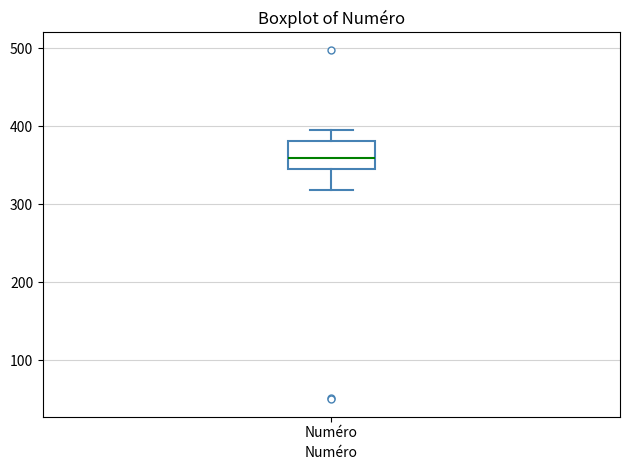

Read this box plot against the y-axis: the position of the median line, the range covered by the box, and the ends of both whiskers. The values are not printed on the chart, so give them approximately, as read against the axis.

median 360, box 350 to 380, whiskers 320 to 400